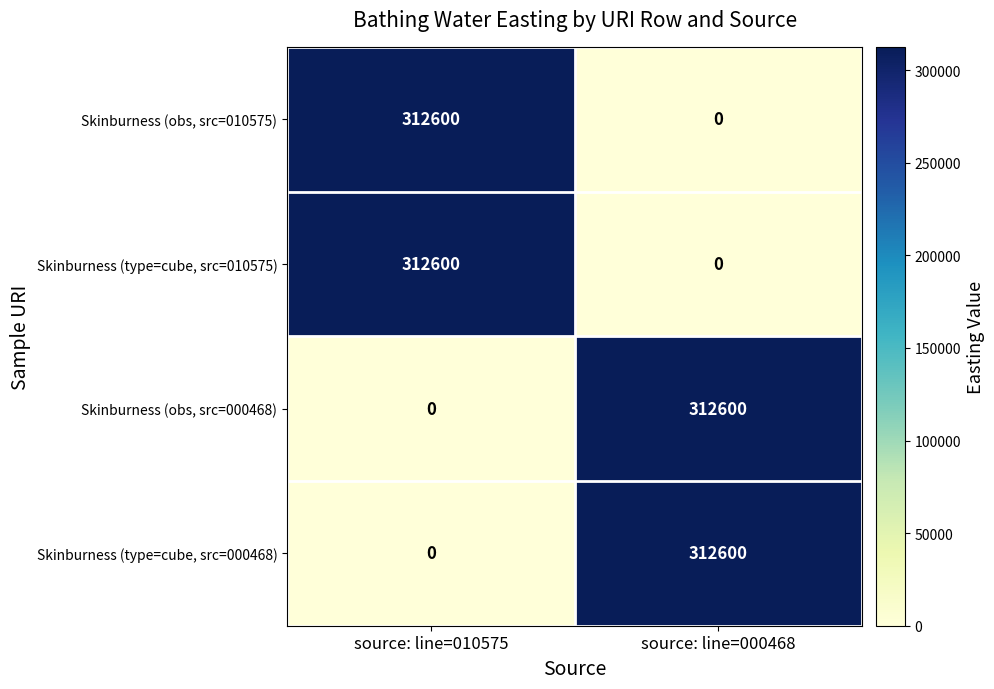

What is the average value of the Skinburness (type=cube, src=000468) series?

156300